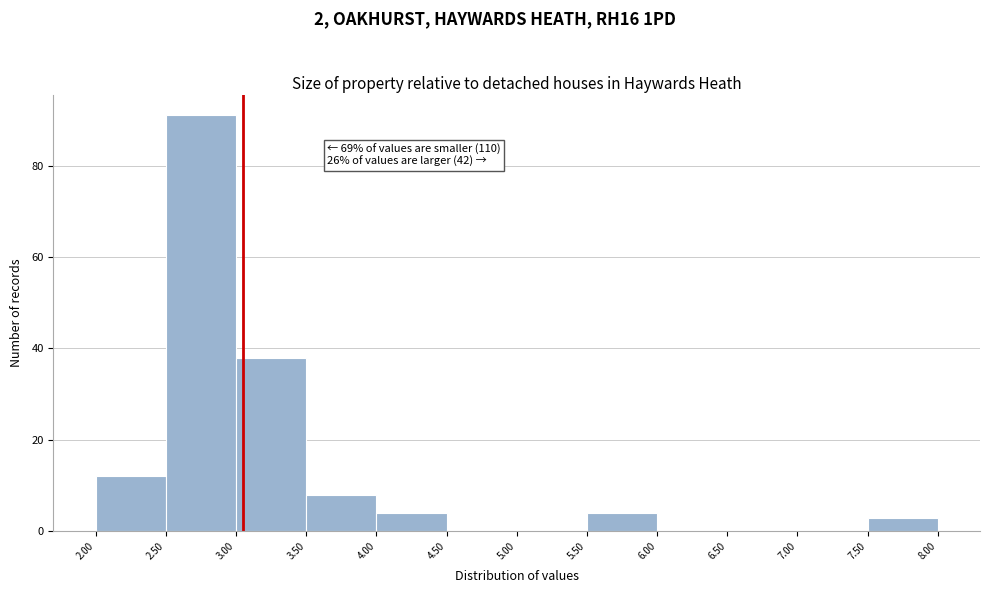

Which range on the x-axis has the tallest bar?

2.50 to 3.00